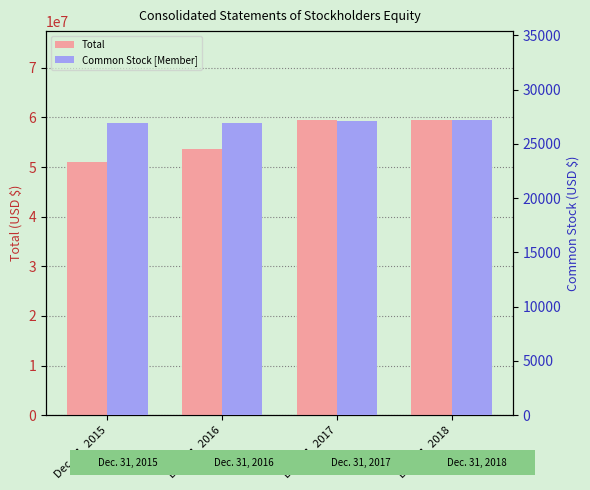

Reading left to right, transcribe all the data shown in this chart.

Total: 50972176	53693201	59538981	59460304
Common Stock [Member]: 26916	26966	27153	27232